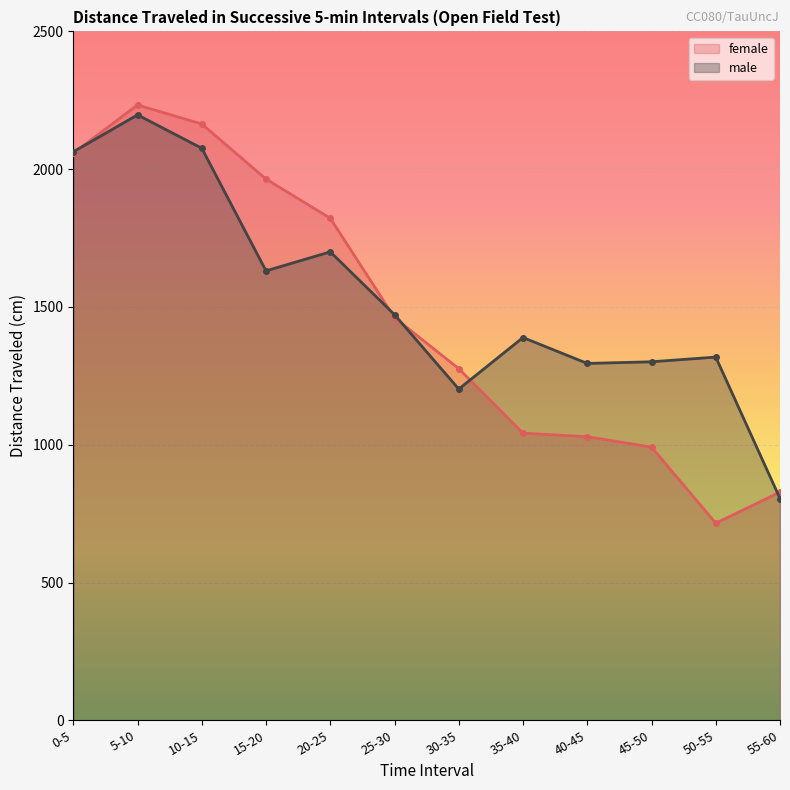

At which category does female reach its first local valley?

50-55